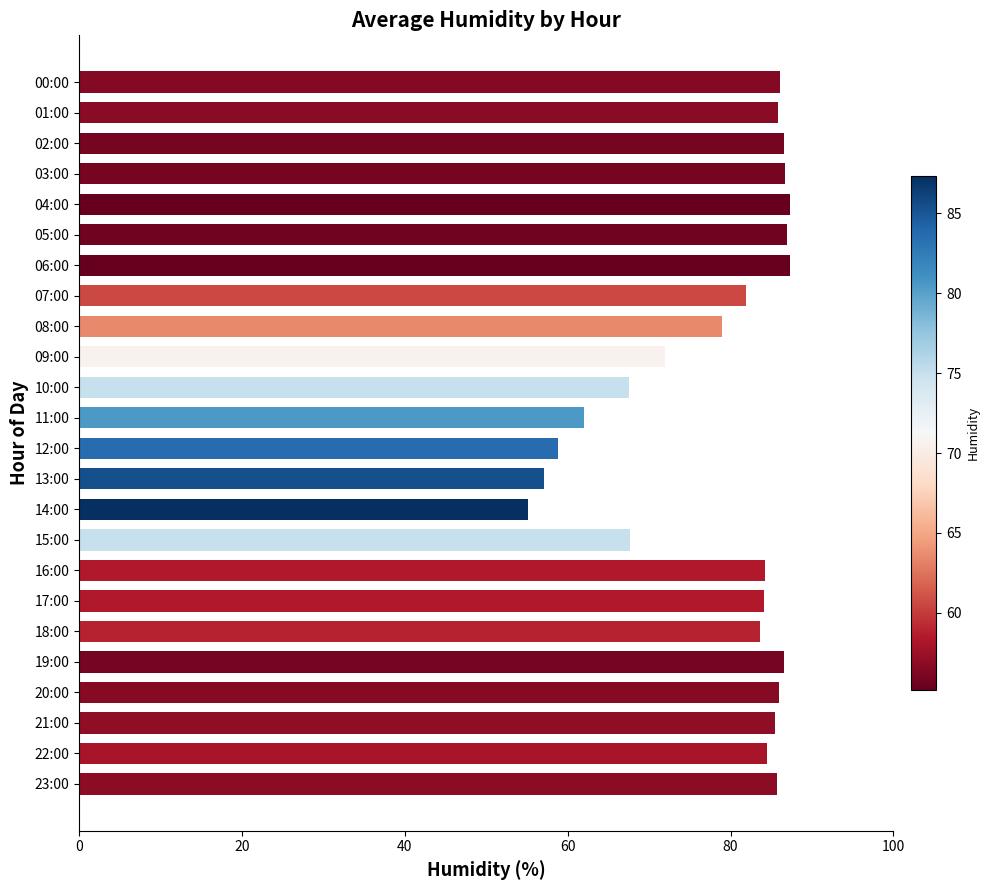

What is the smallest value displayed?

55.2